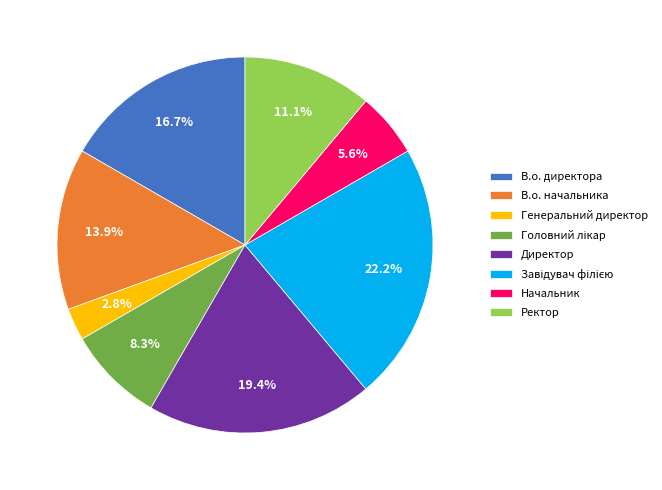

How many segments does this pie chart have?

8